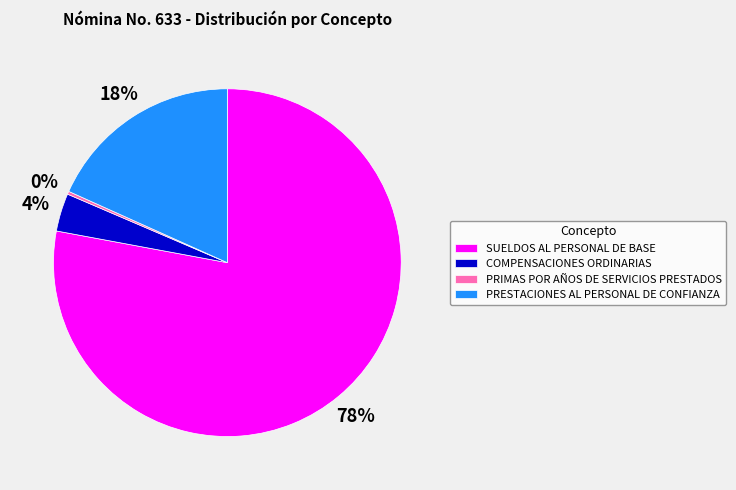

Which slice represents more than half of the pie?

SUELDOS AL PERSONAL DE BASE